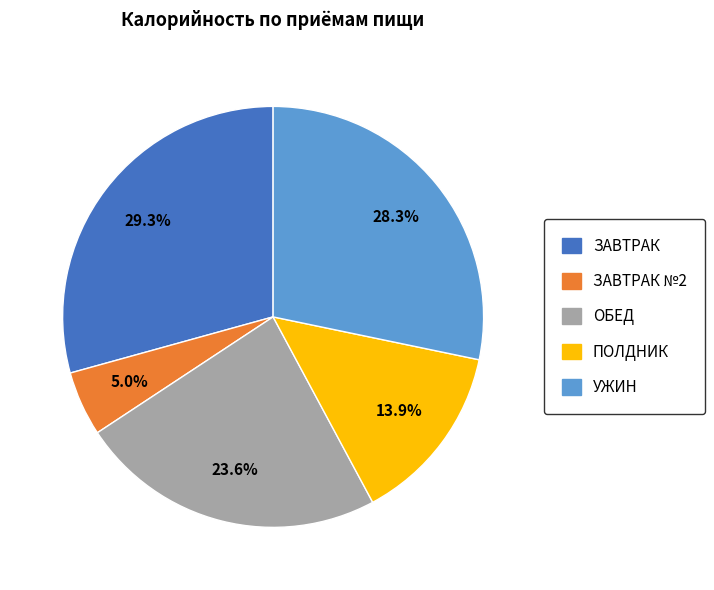

Is there a majority slice in this chart?

No